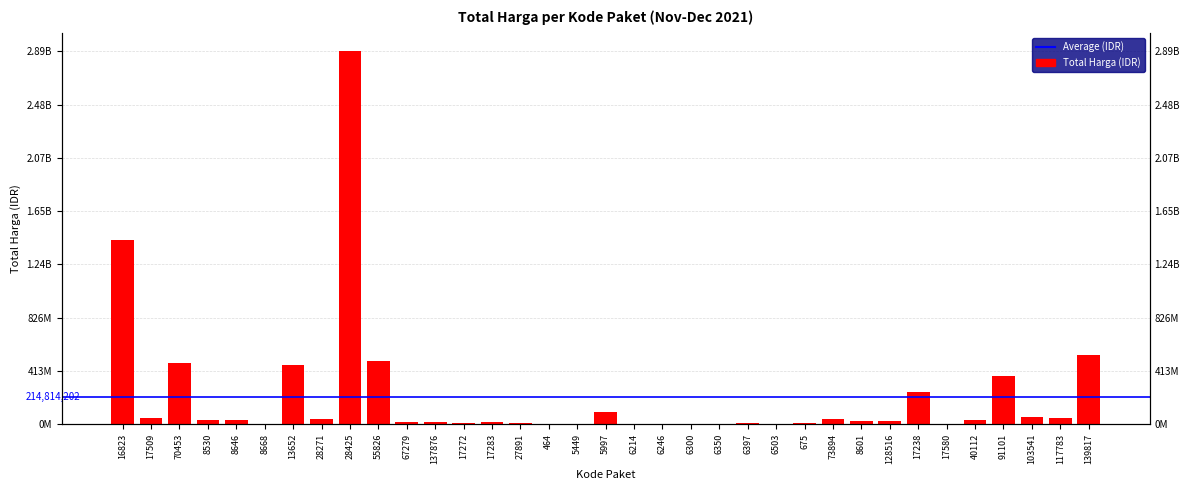

Does the chart contain any negative values?

No